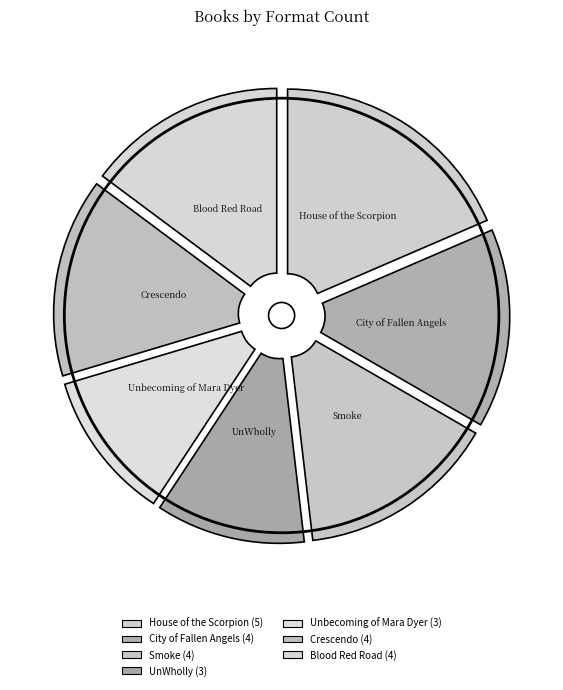

Which slice is the smallest?

UnWholly